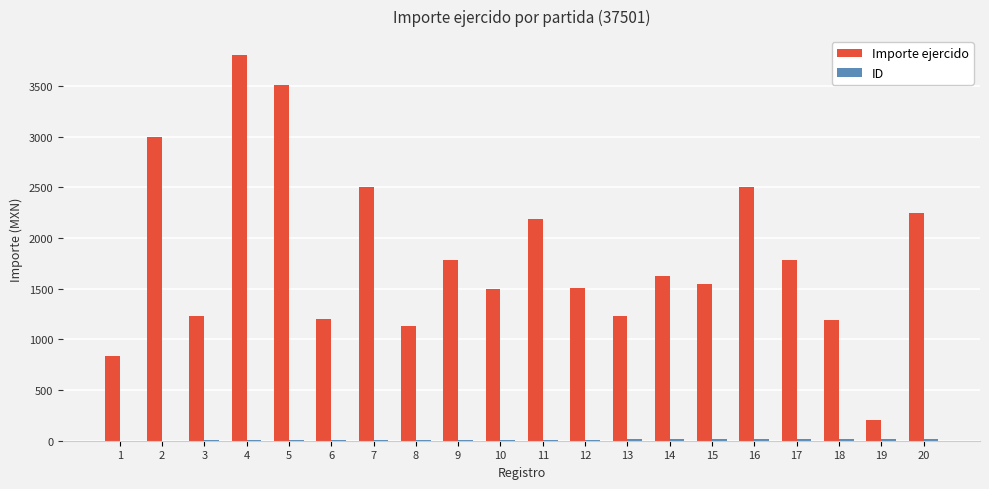

The value of Importe ejercido at 16 is 2499.8. True or false?

True